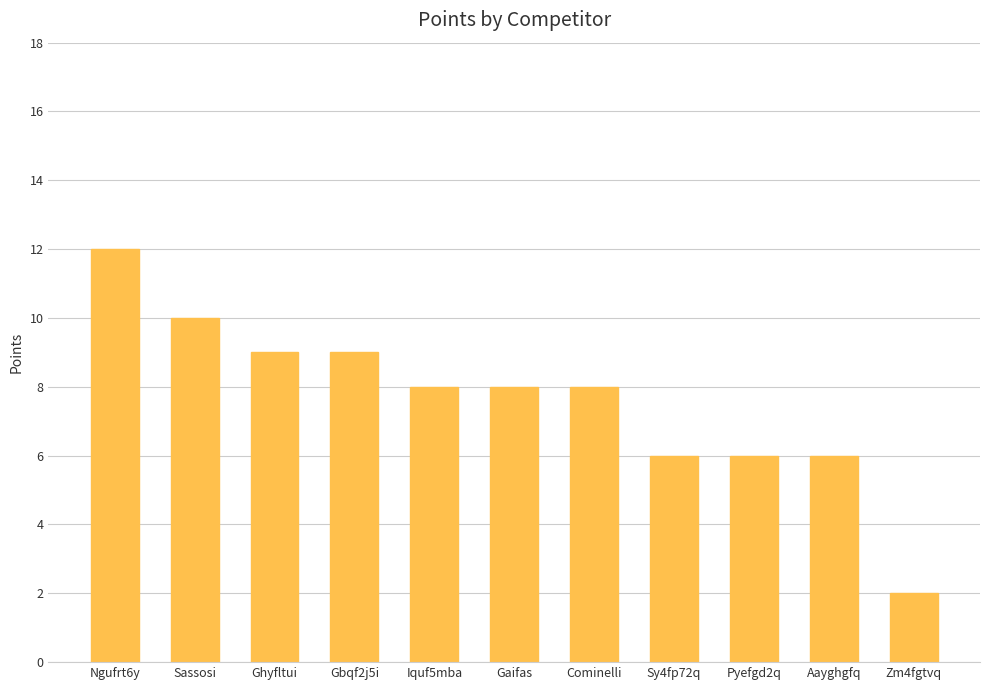

What is the ratio of the value at Ghyfltui to the value at Ngufrt6y?

0.8